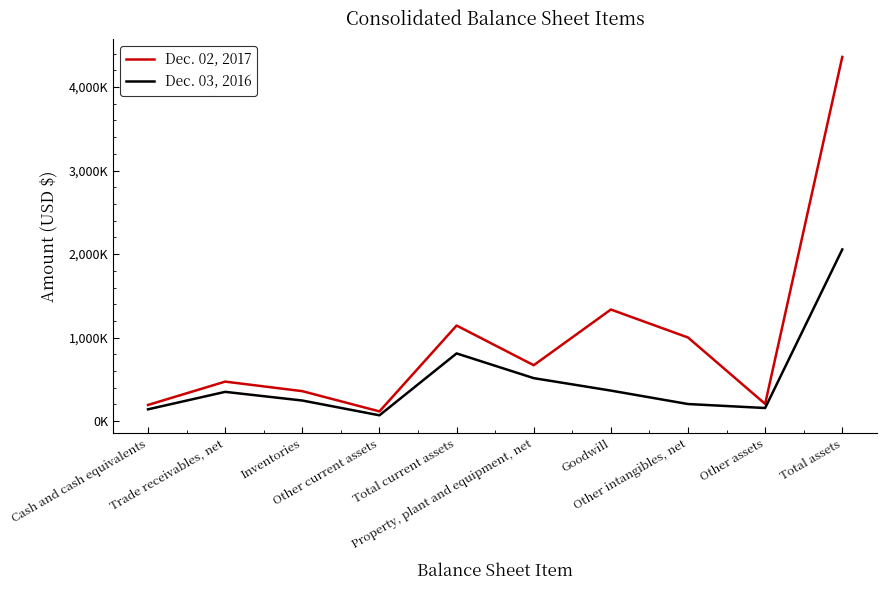

What is the sum of all Dec. 03, 2016 values?

4922989